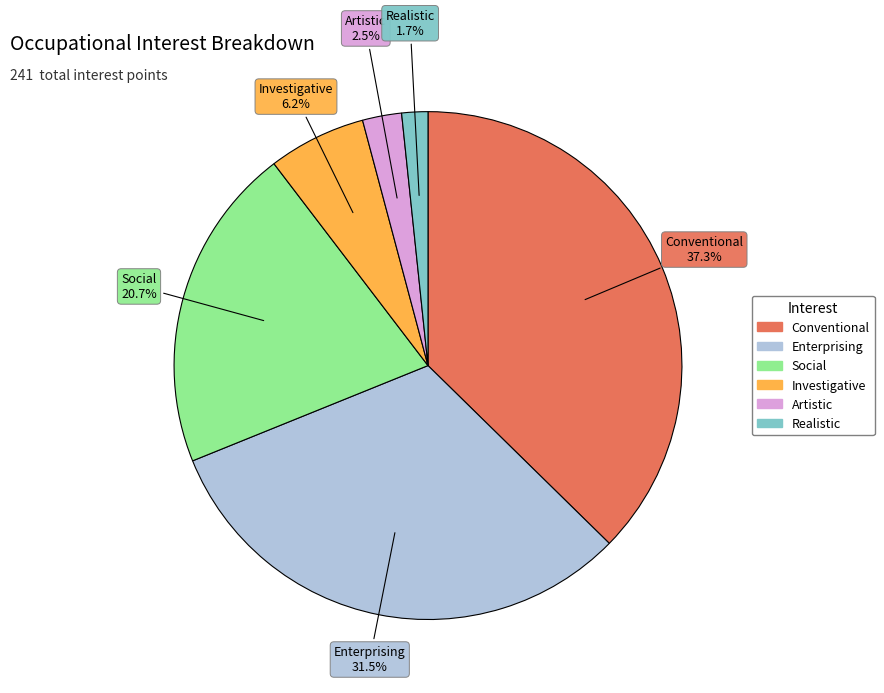

Combined, what portion of the pie is Conventional and Social?

58.1%